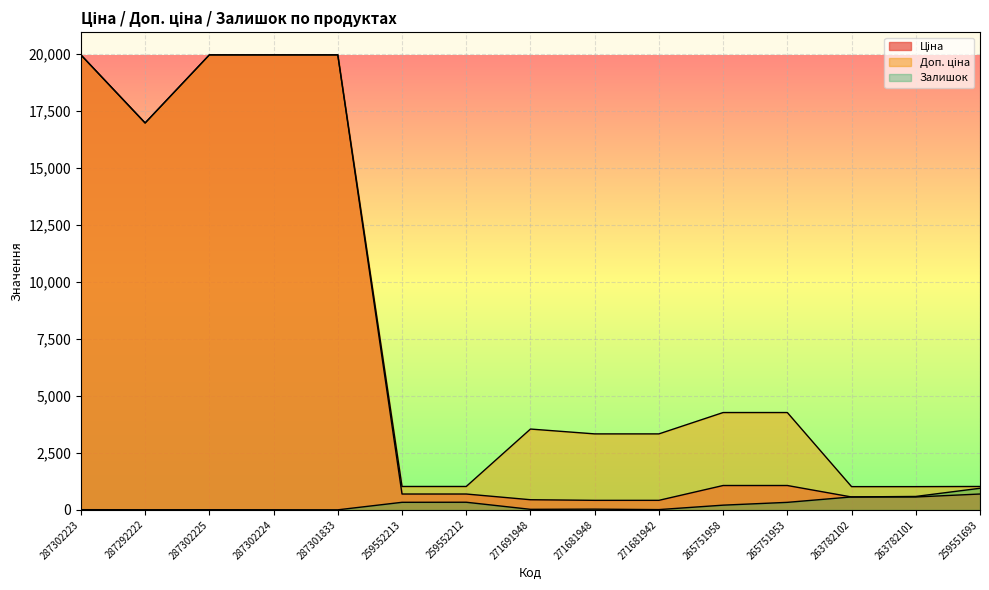

List the series in order of their peak value, highest first.

Ціна, Доп. ціна, Залишок